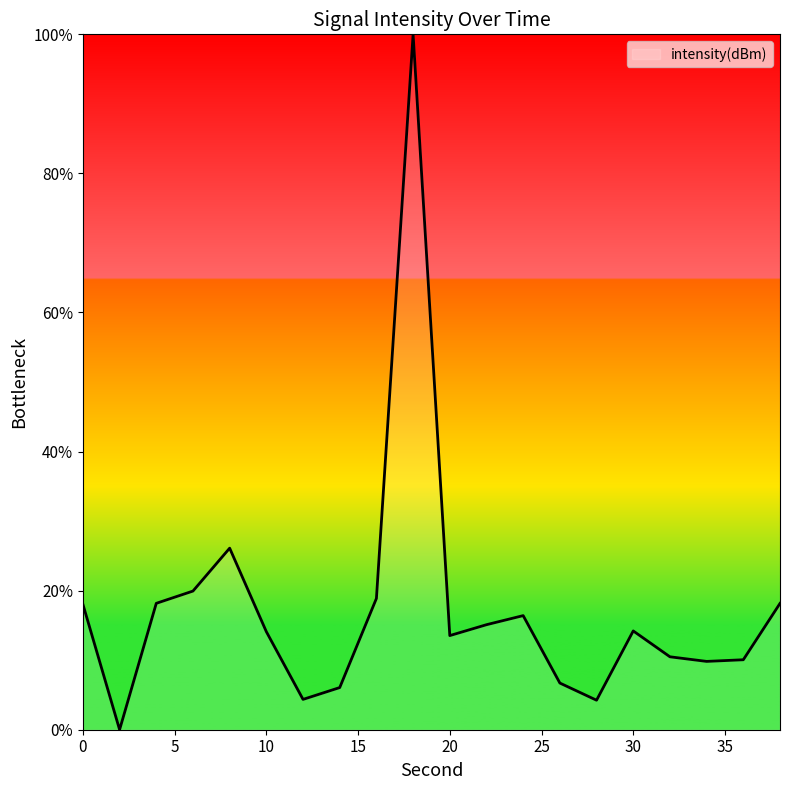

What is the difference between the maximum and minimum values?

100.0